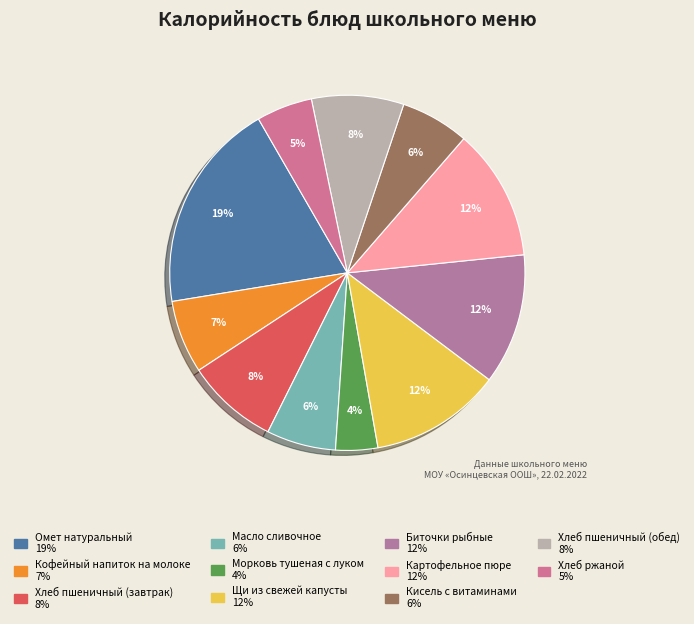

How many segments does this pie chart have?

11